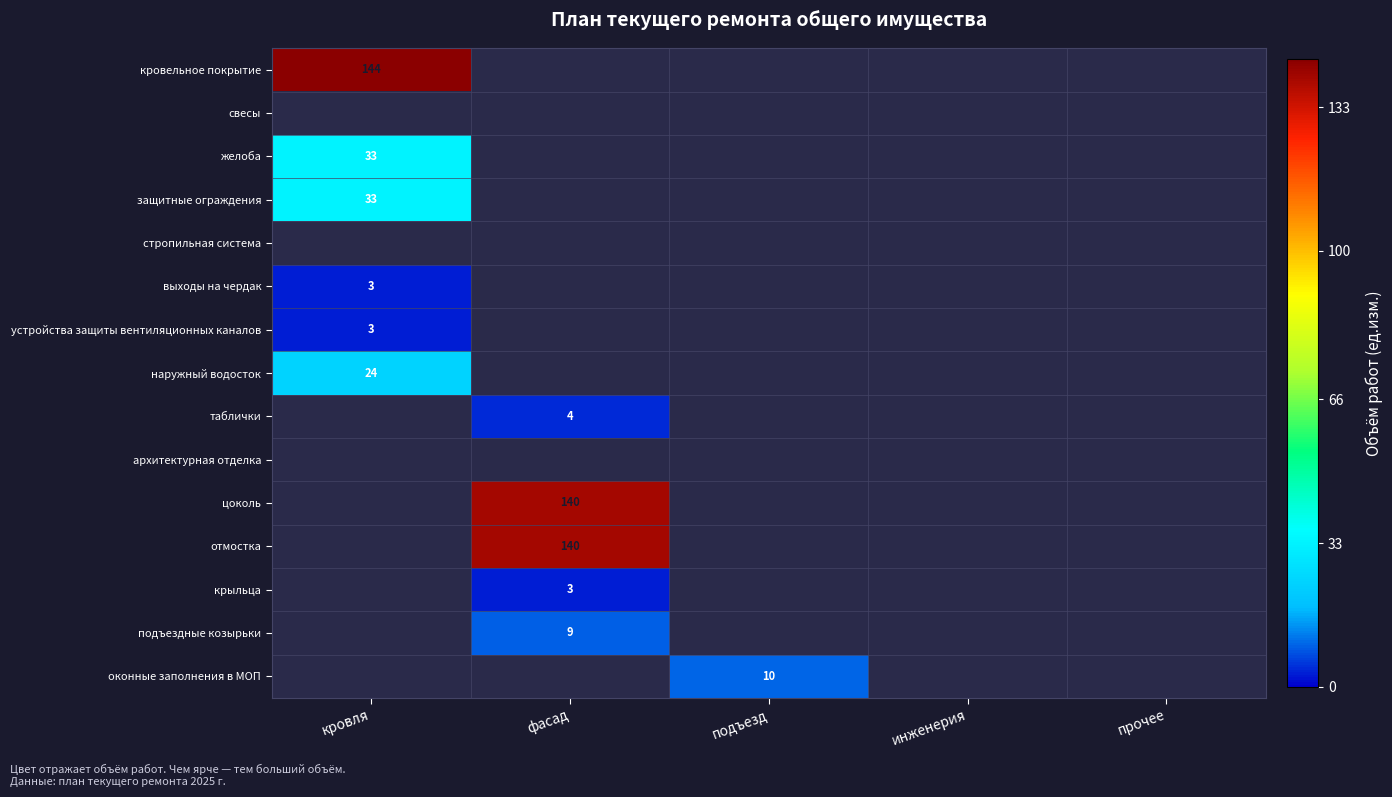

Is it true that желоба equals 44 at кровля?

False